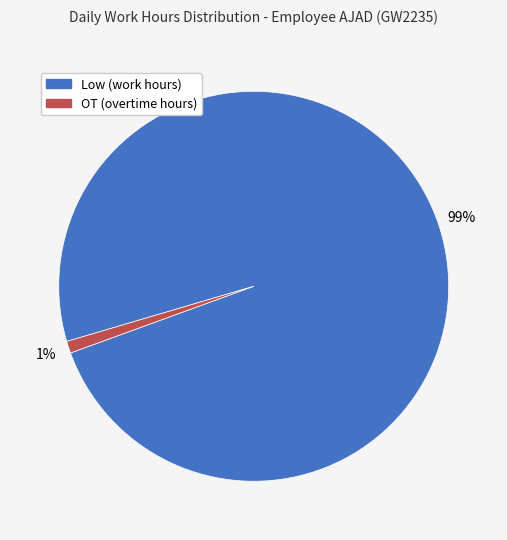

Which has a higher value, OT or Low?

Low